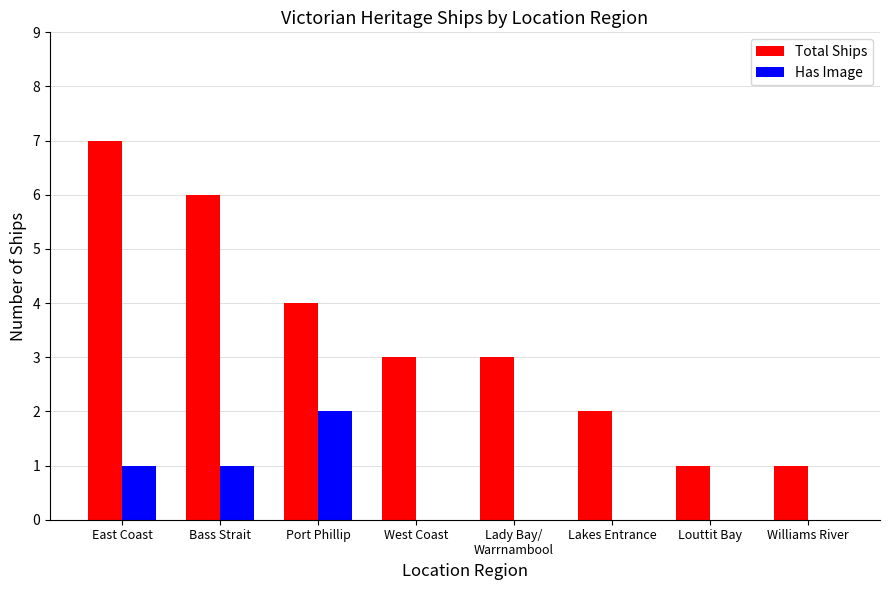

Is the value of Has Image at Port Phillip greater than the value of Total Ships at East Coast?

No